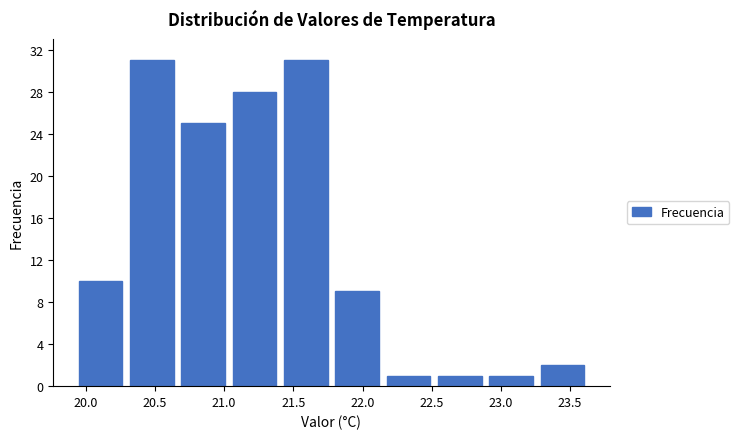

How tall is the bar that spans 22.90 to 23.25 on the x-axis? Neither the bar edges nor the heights are printed on the chart, so give them approximately, as read against the axes.

1